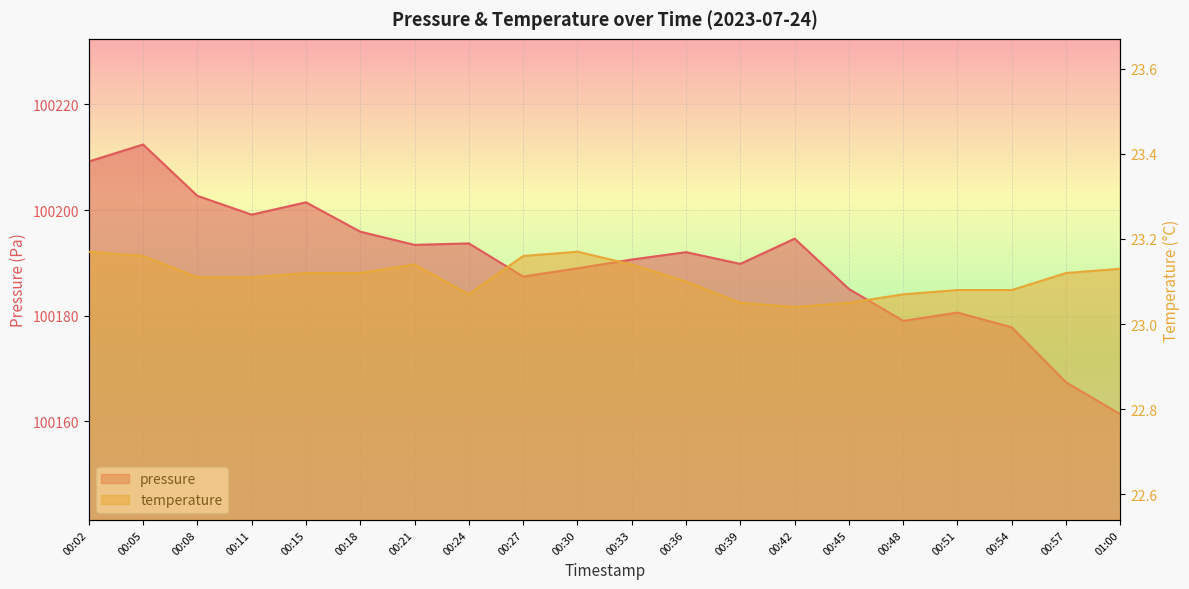

Between 00:39 and 00:45, which is larger?

00:39